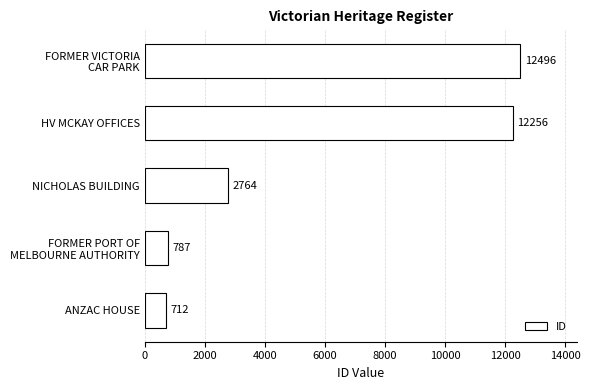

Does the chart contain any negative values?

No